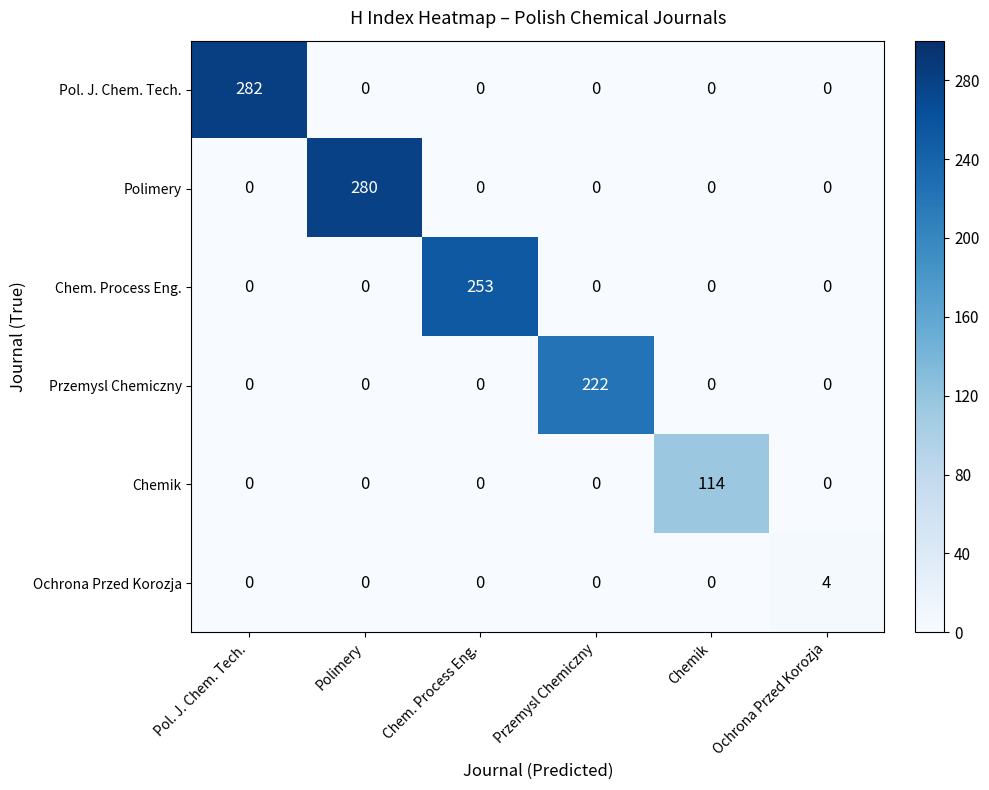

Which series has the largest total across all categories?

Pol. J. Chem. Tech.